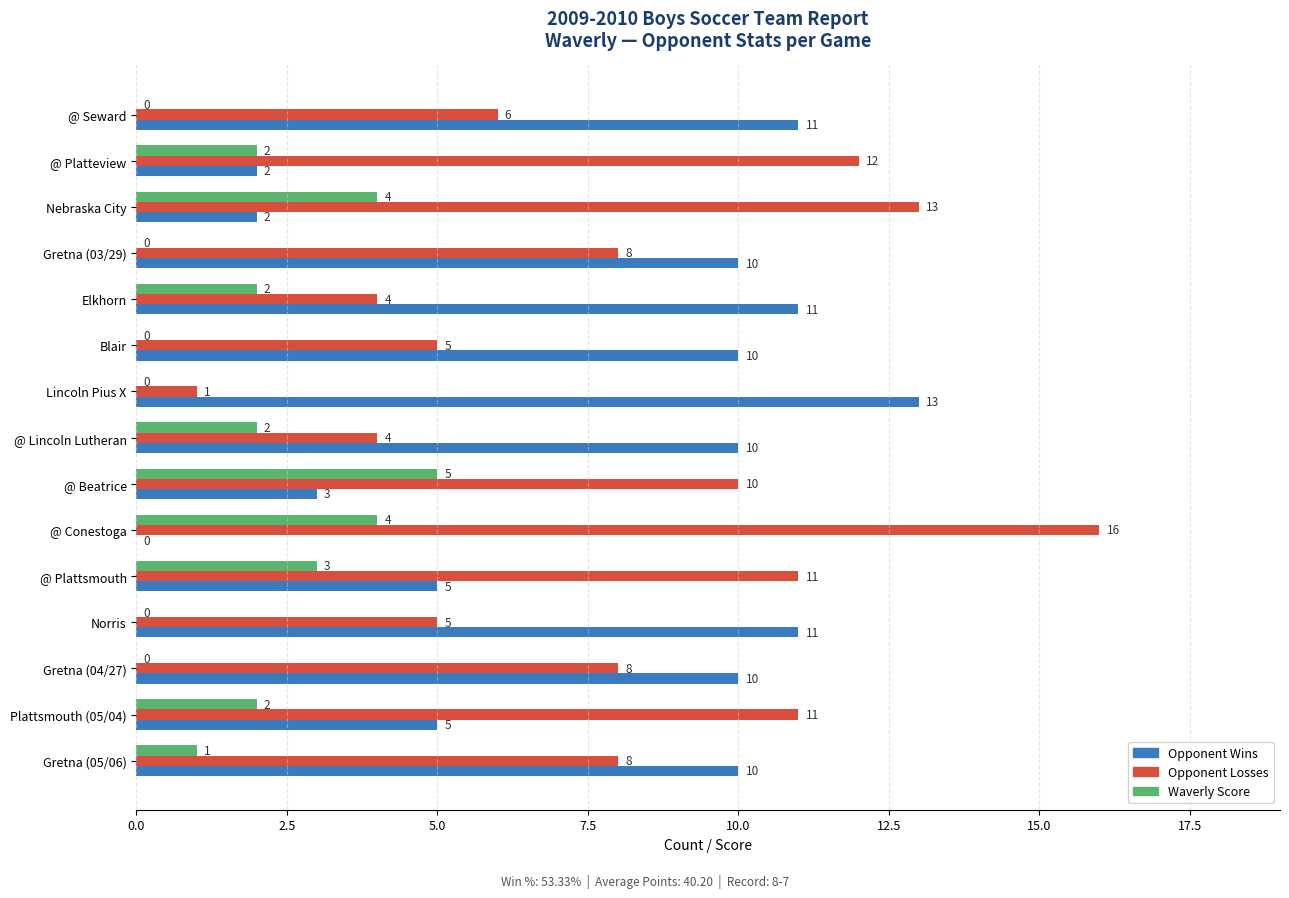

The Waverly Score series shows 2 at @ Lincoln Lutheran. True or false?

True